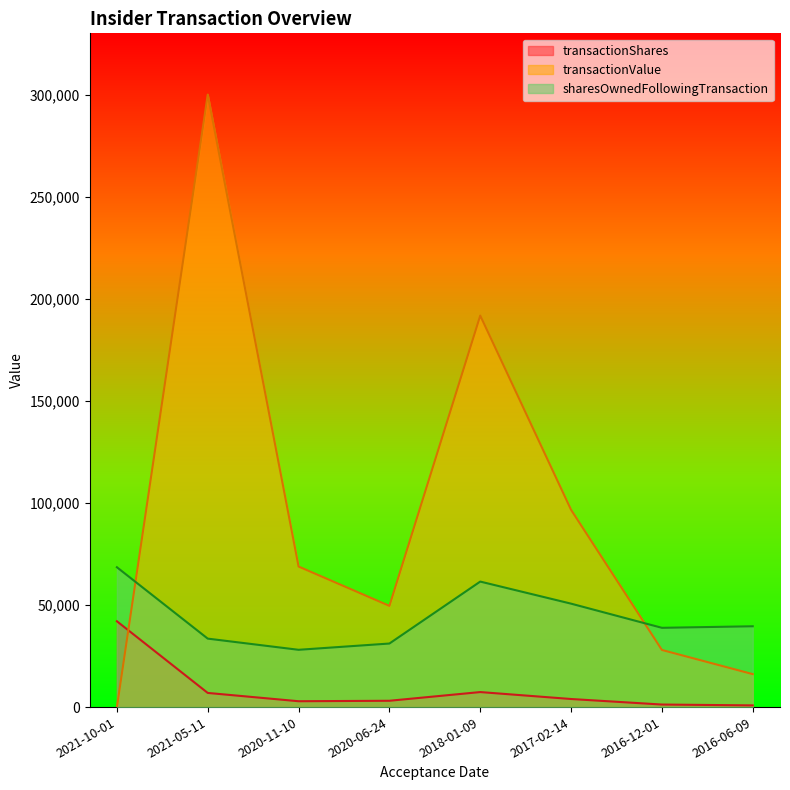

Which series changed the most between 2020-11-10 and 2017-02-14?

transactionValue